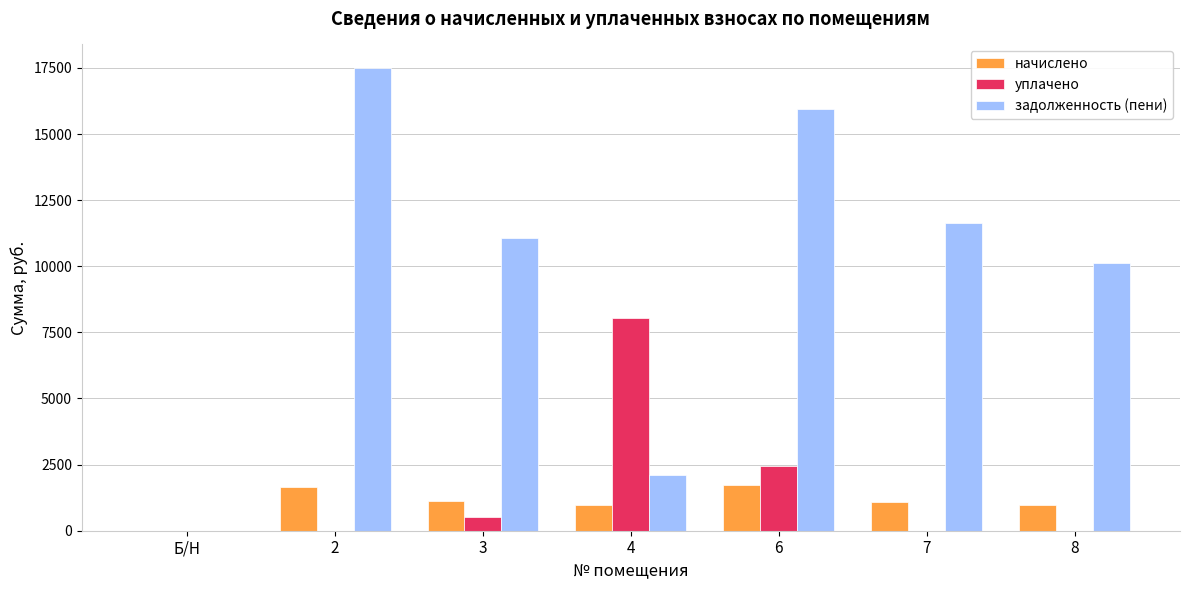

What are all the series names shown in the legend?

начислено, уплачено, задолженность (пени)